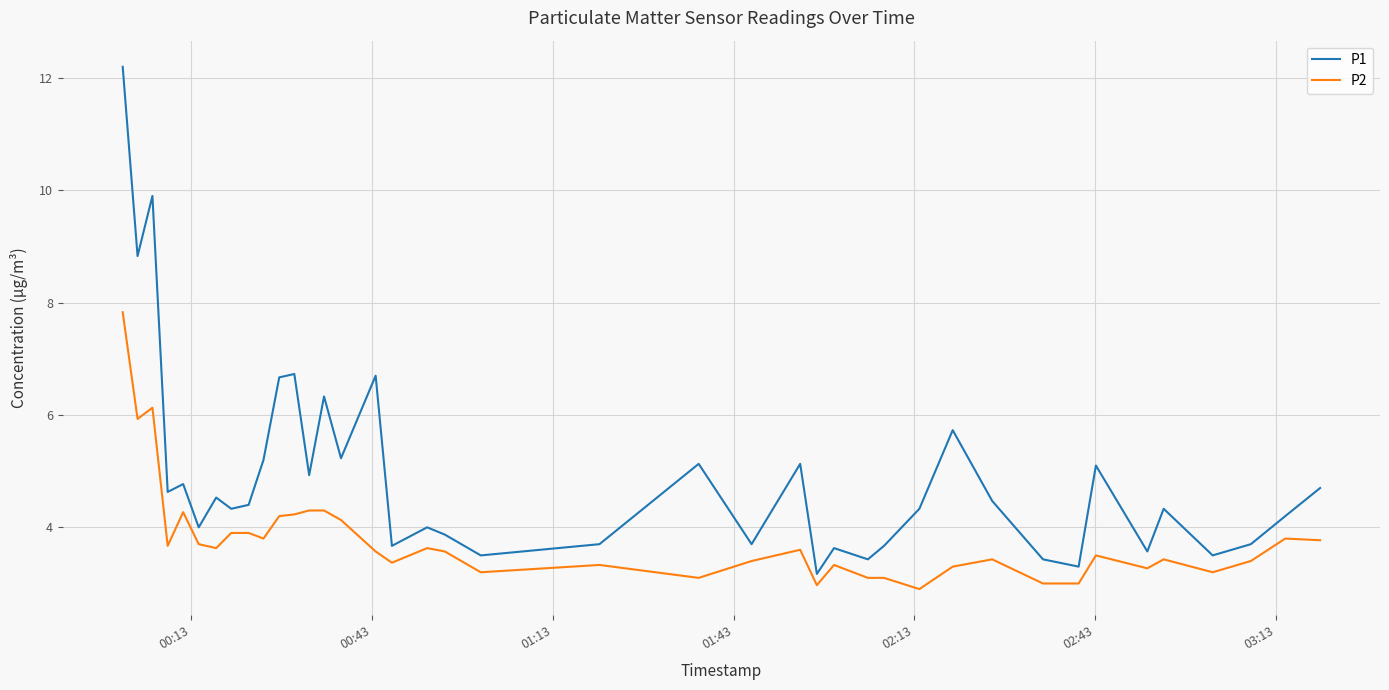

What is the difference between the maximum and minimum values in the P1 series?

9.0